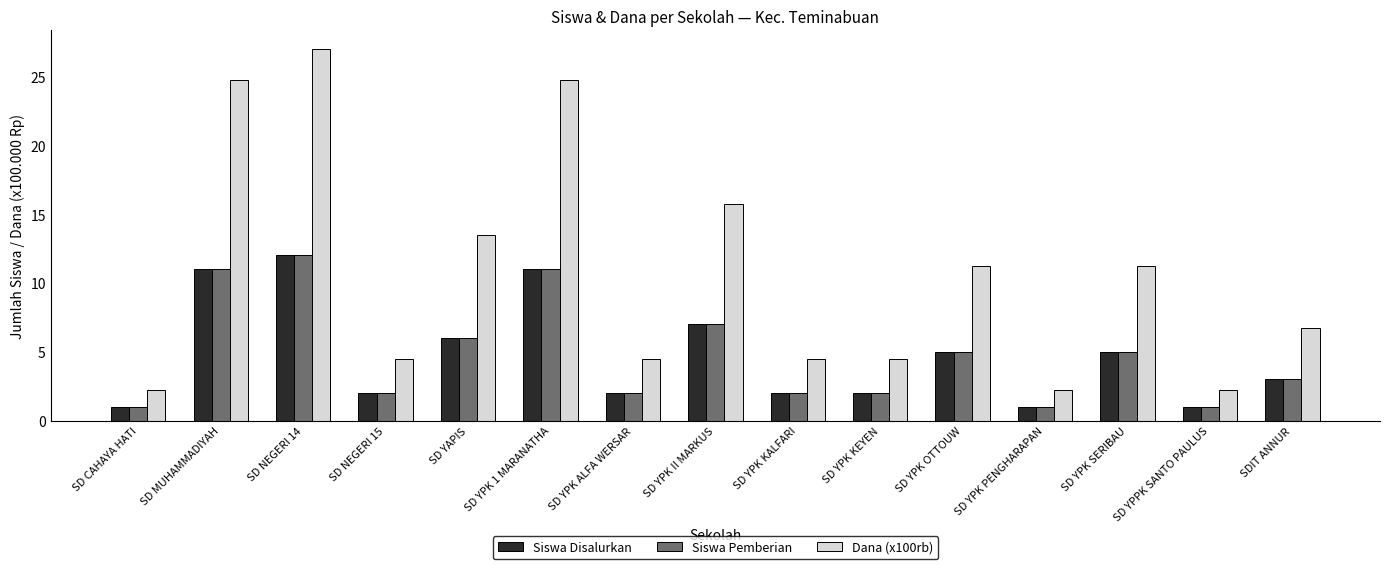

What are all the series names shown in the legend?

Siswa Disalurkan, Siswa Pemberian, Dana (x100rb)